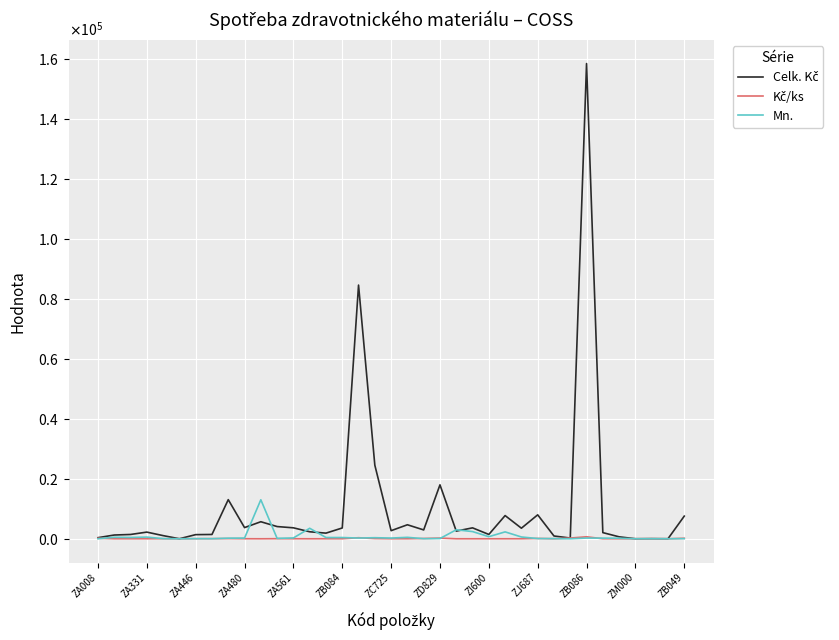

Does the chart have visible grid lines?

Yes